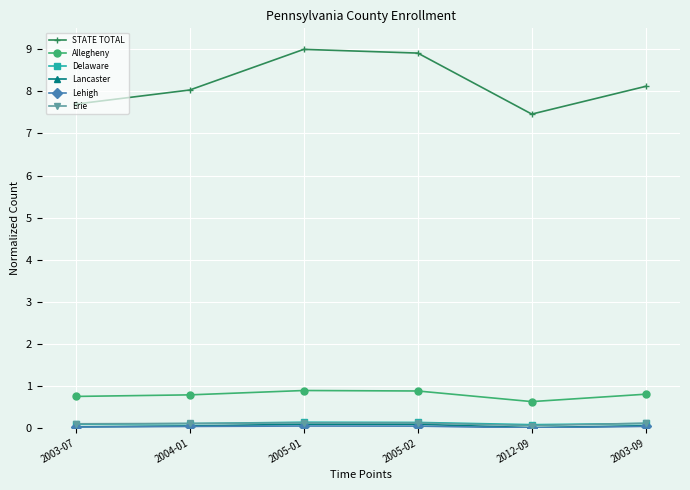

Which series changed the most between 2004-01 and 2005-01?

STATE TOTAL